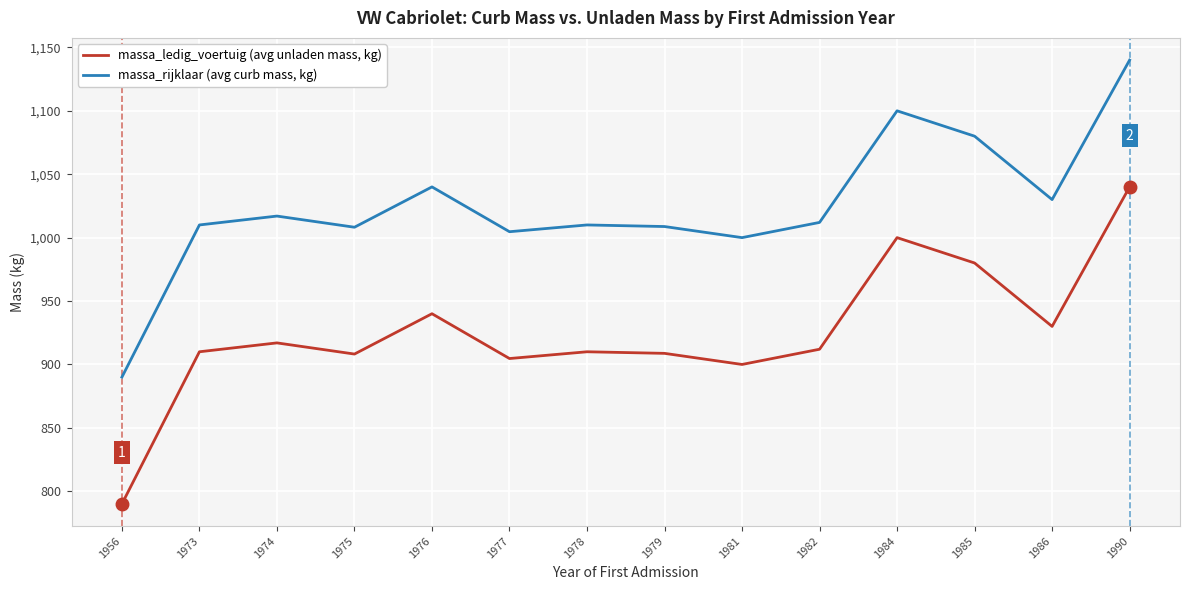

How many lines are shown in the chart?

2